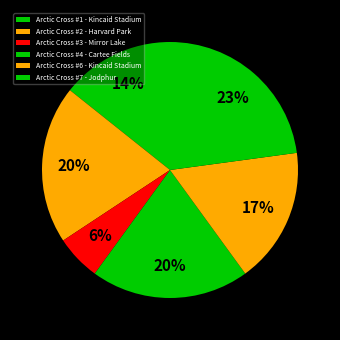

Is there a majority slice in this chart?

No